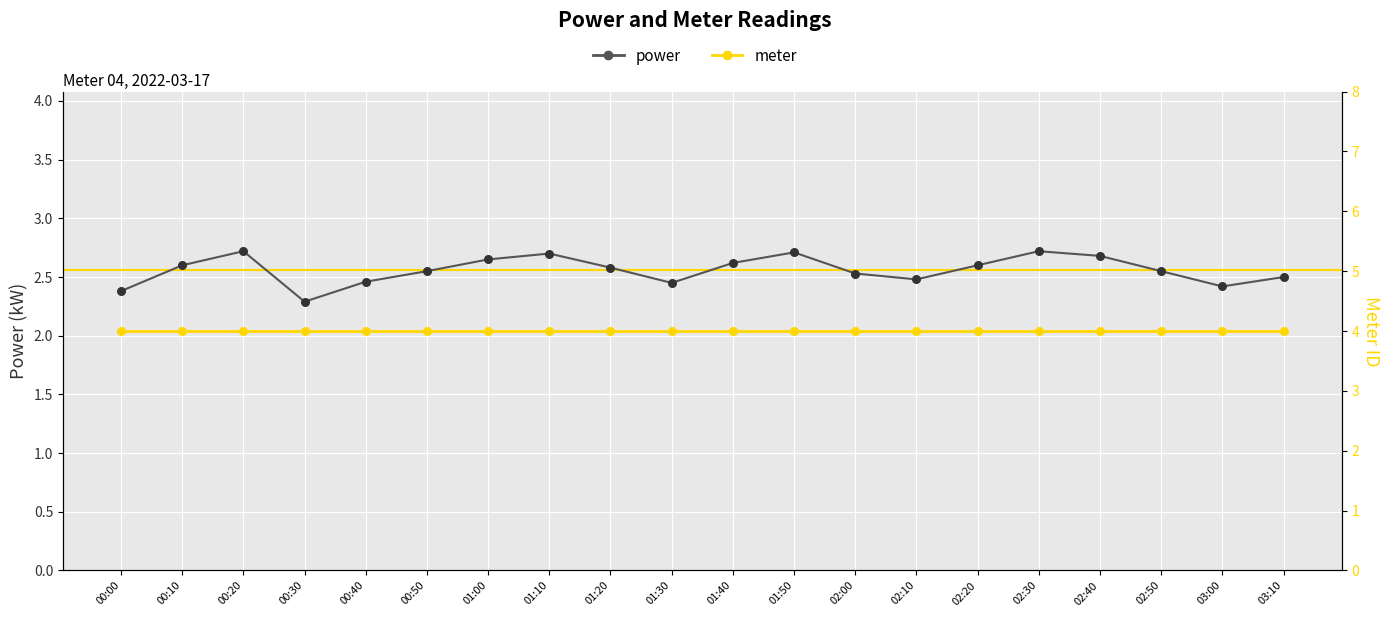

Which series has the largest total across all categories?

meter